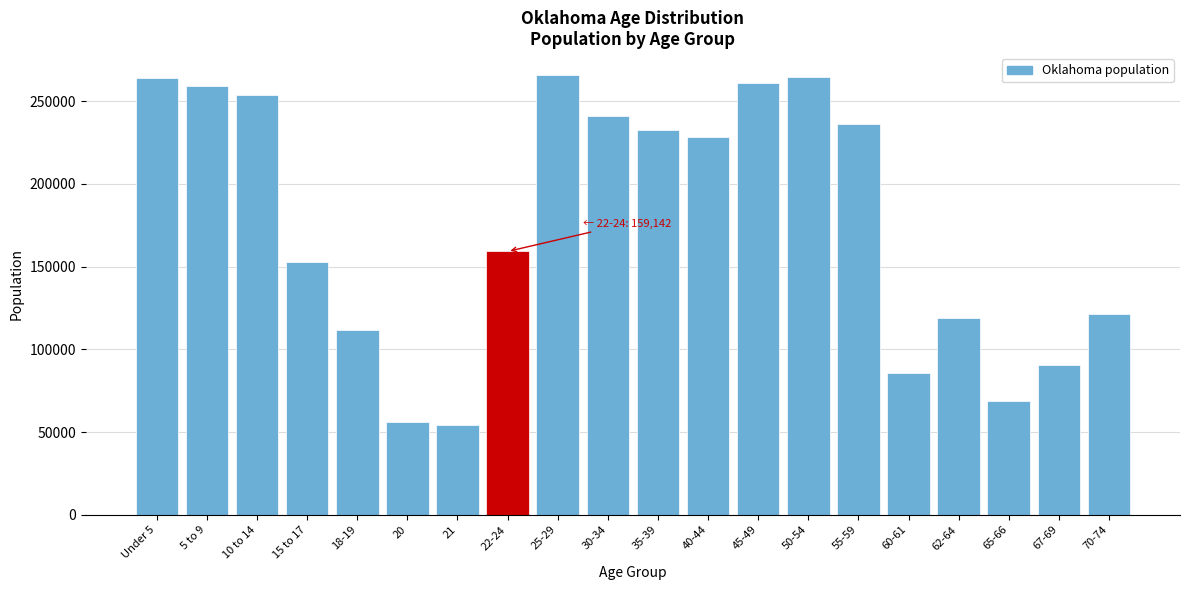

The value at Under 5 is 264126. True or false?

True